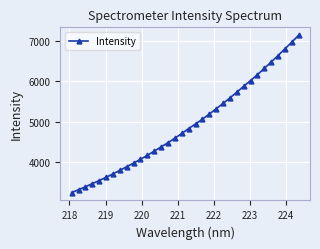

What is the smallest value displayed?

3233.7